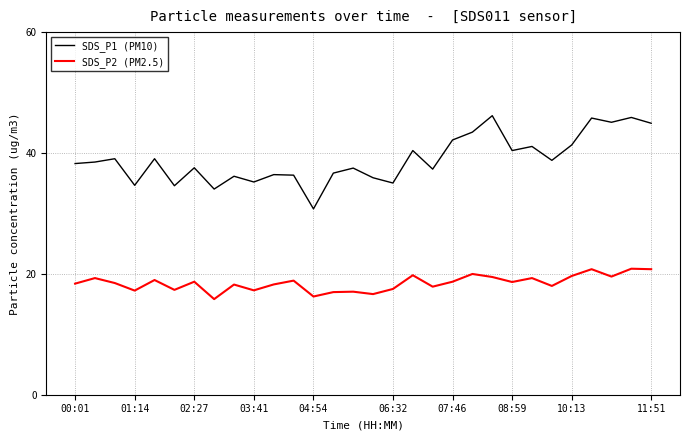

In SDS_P1 (PM10), how many points are lower than both neighbors (excluding endpoints)?

10